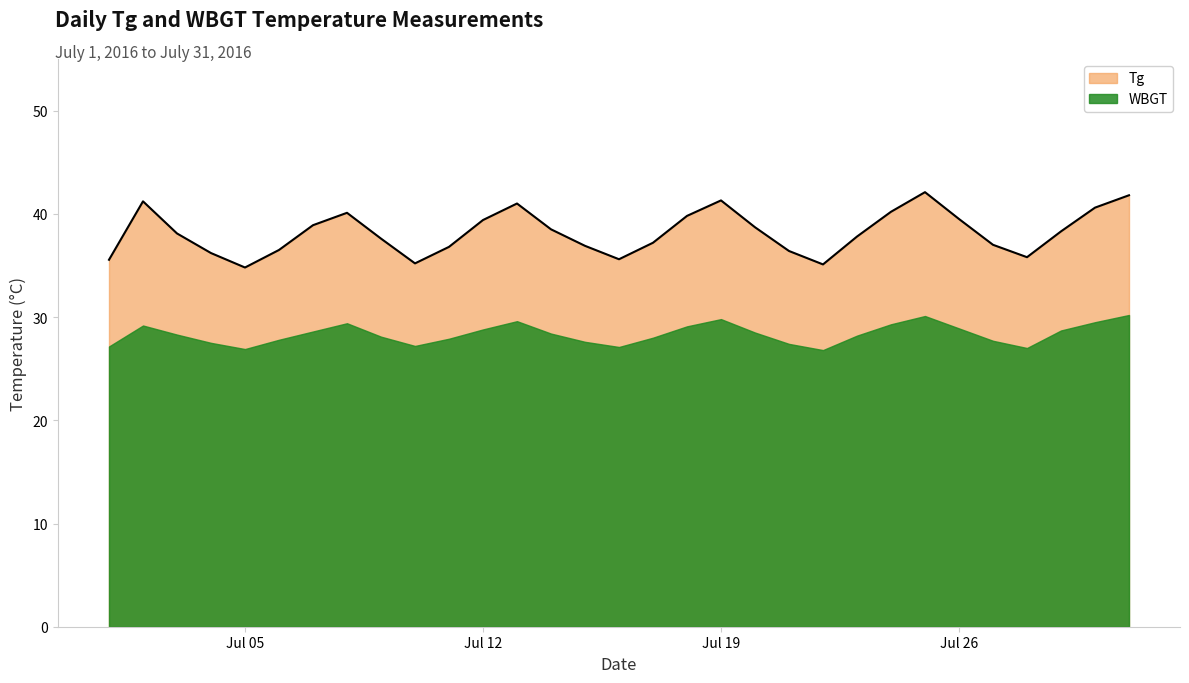

At which label does the data first exceed 38?

2016/7/2